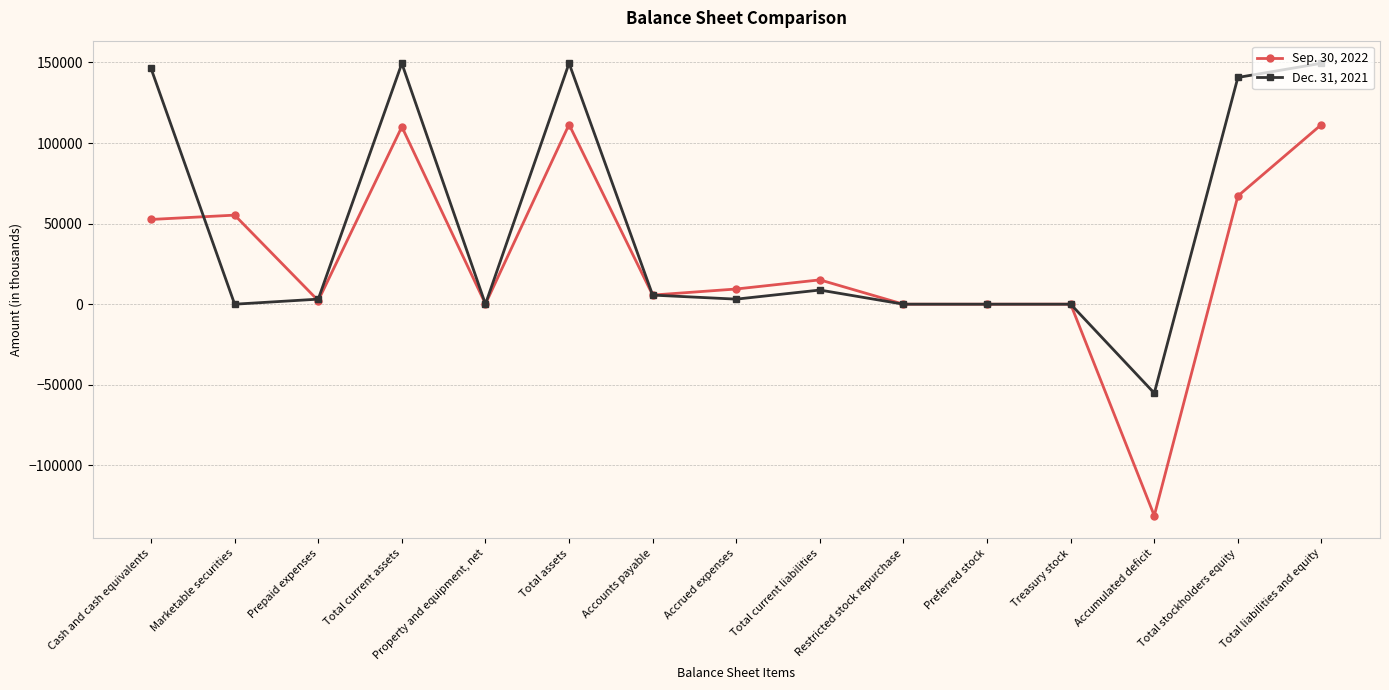

Rank the series by their average value, from lowest to highest.

Sep. 30, 2022, Dec. 31, 2021